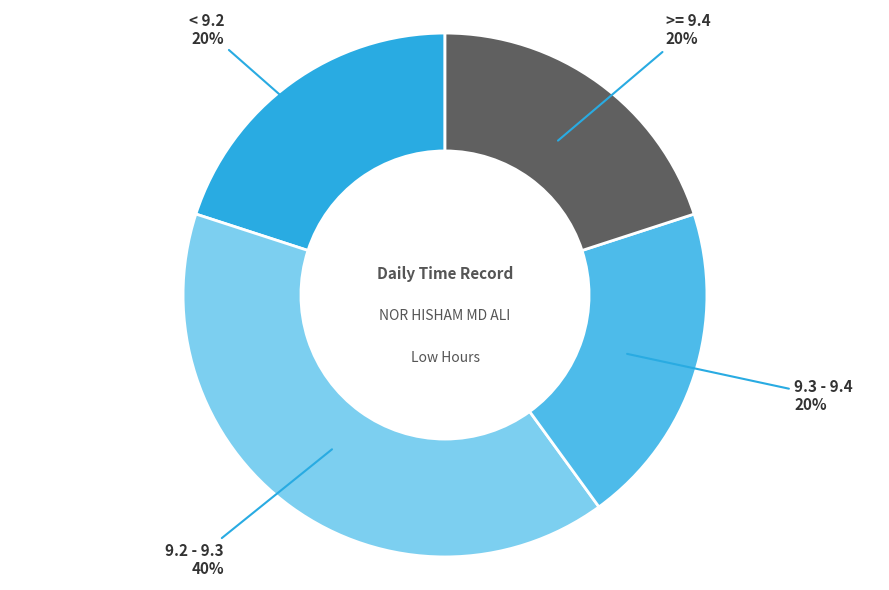

To the nearest percent, what portion does >= 9.4 represent?

20%